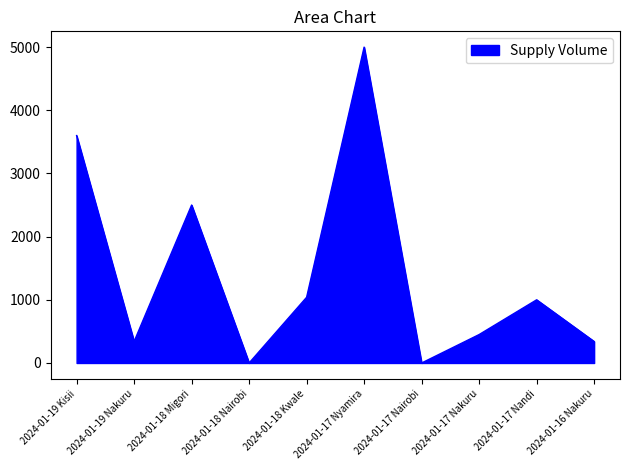

The chart shows a value of 340 at 2024-01-19 Nakuru. True or false?

True